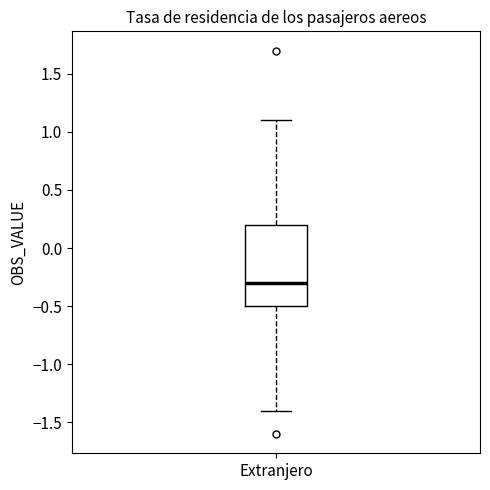

Read this box plot against the y-axis: the position of the median line, the range covered by the box, and the ends of both whiskers. The values are not printed on the chart, so give them approximately, as read against the axis.

median -0.3, box -0.5 to 0.2, whiskers -1.4 to 1.1